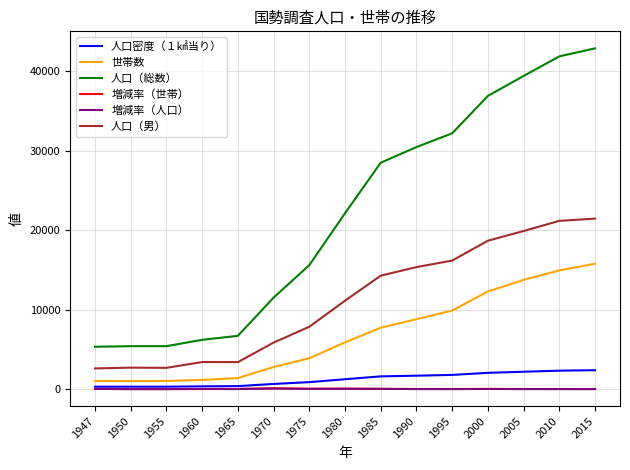

Which series has the largest range (max minus min)?

人口（総数）